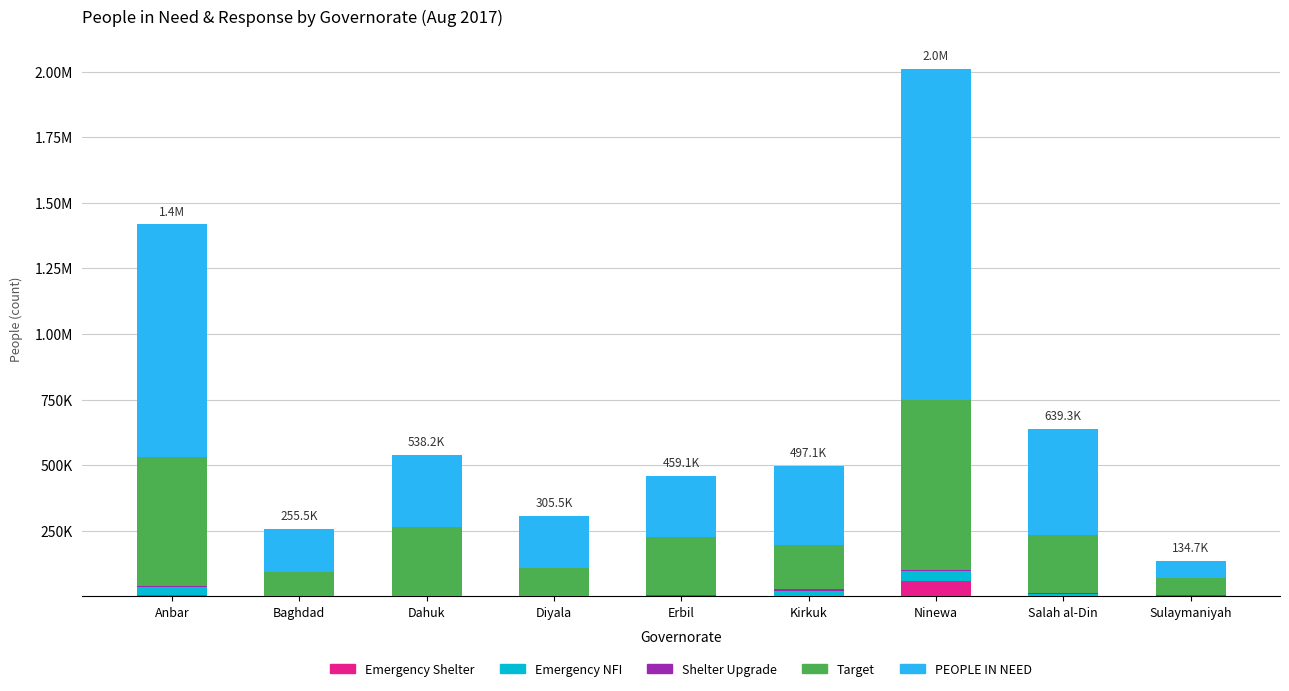

Are the bars grouped side by side (vs. stacked)?

No